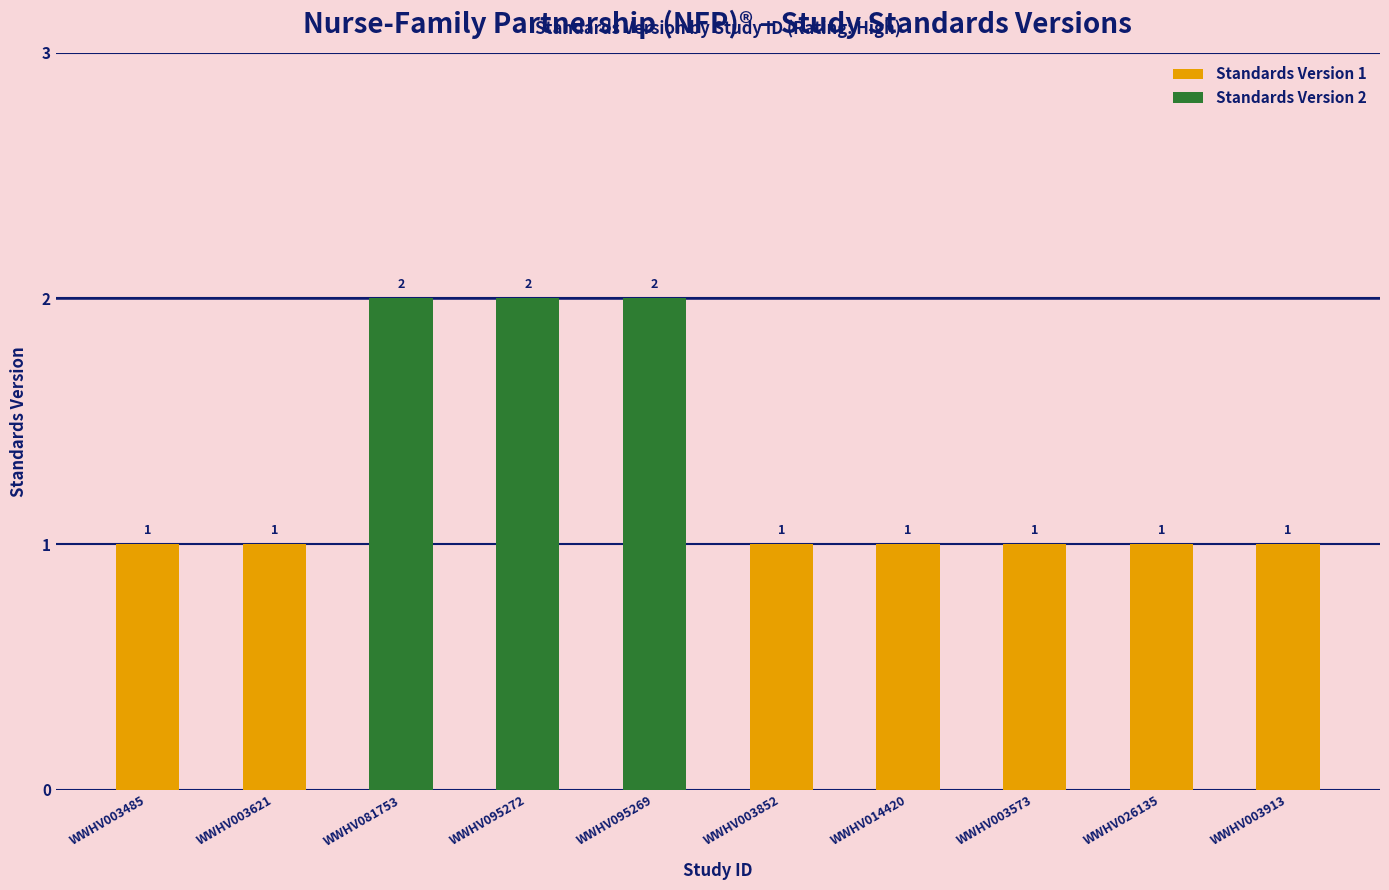

Between WWHV003485 and WWHV026135, which is larger?

WWHV003485